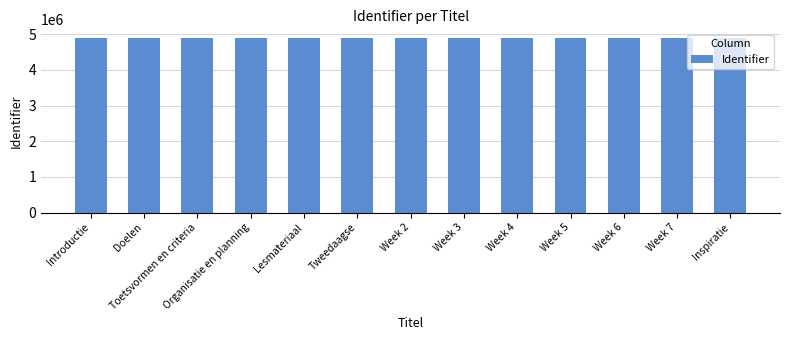

What is the smallest value displayed?

4890813